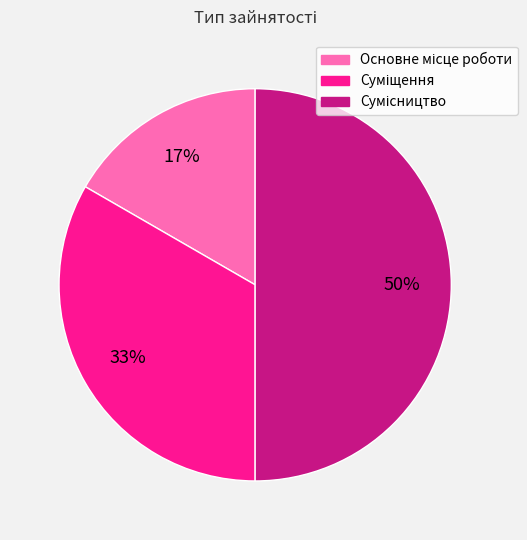

To the nearest percent, what is the difference between the largest and smallest slice percentages?

33%